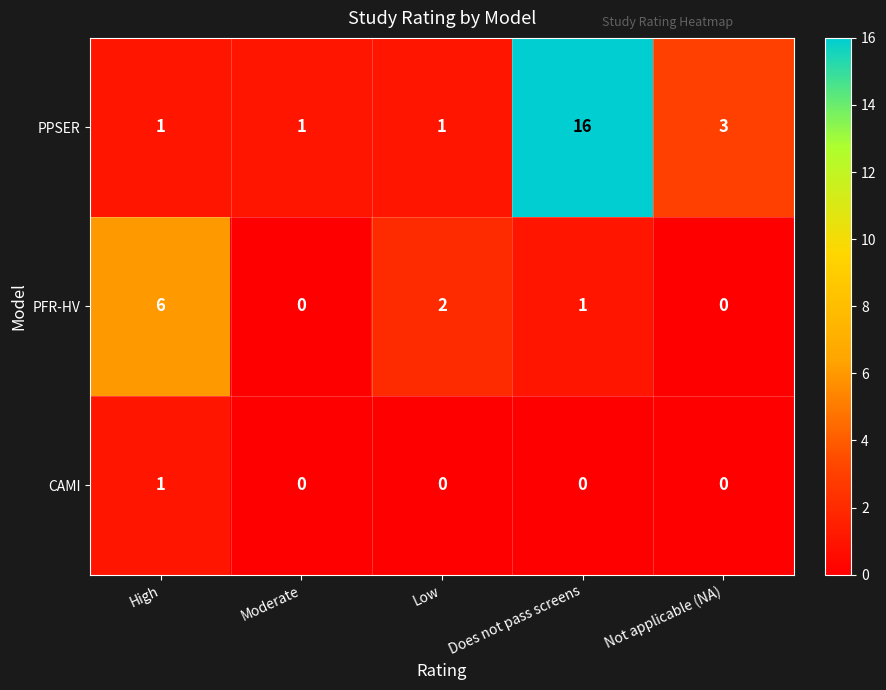

What is the spread (max minus min) of values at Not applicable (NA)?

3